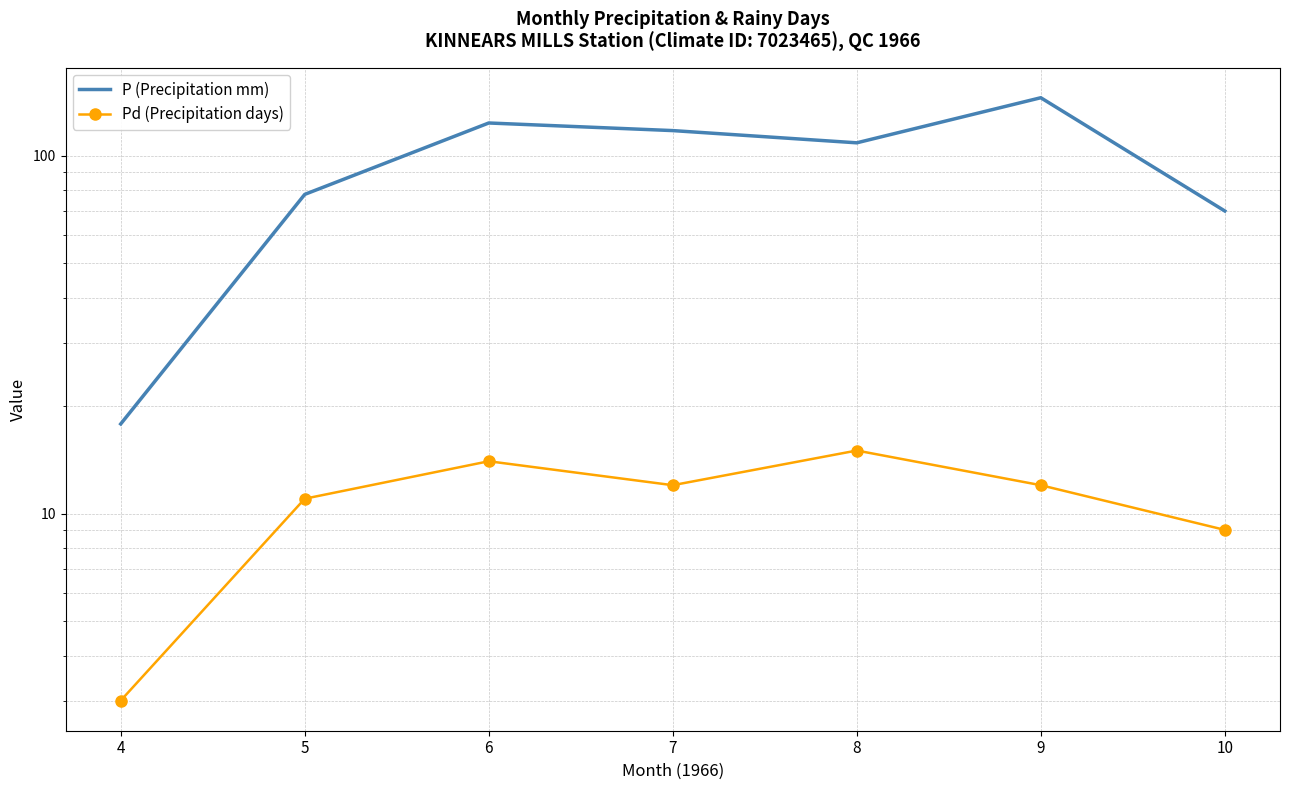

What is the difference between the Pd (Precipitation days) values at 4 and 9?

9.0